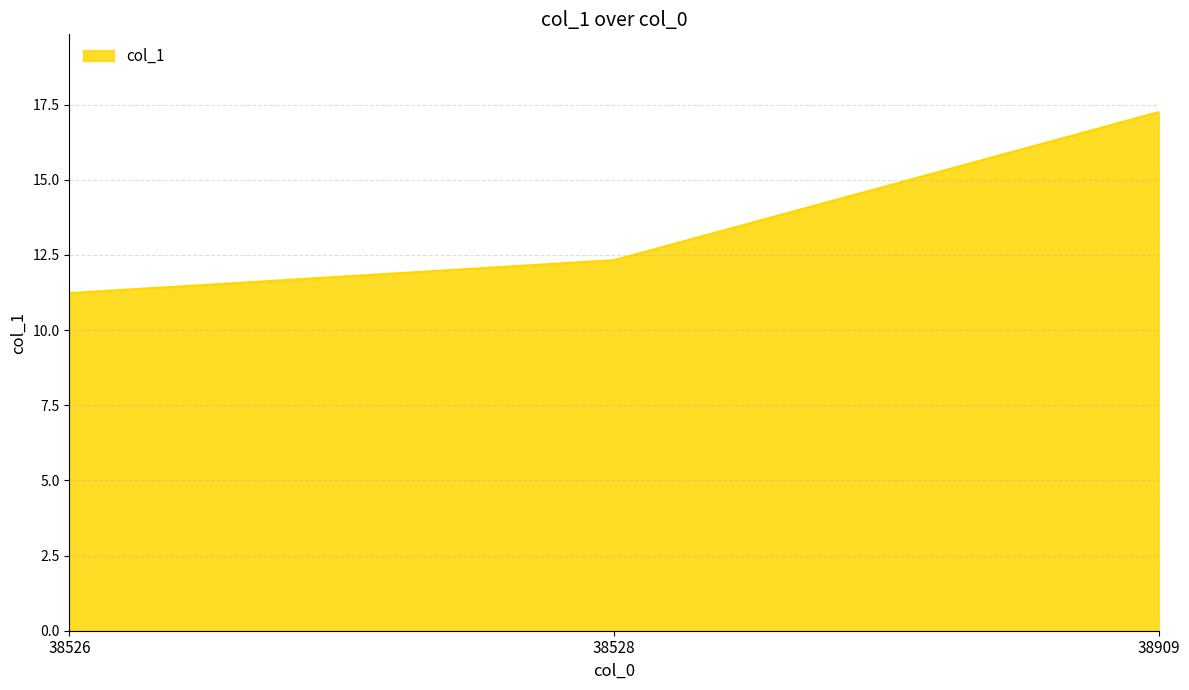

Approximately how many times larger is the value at 38528 compared to 38909?

0.7